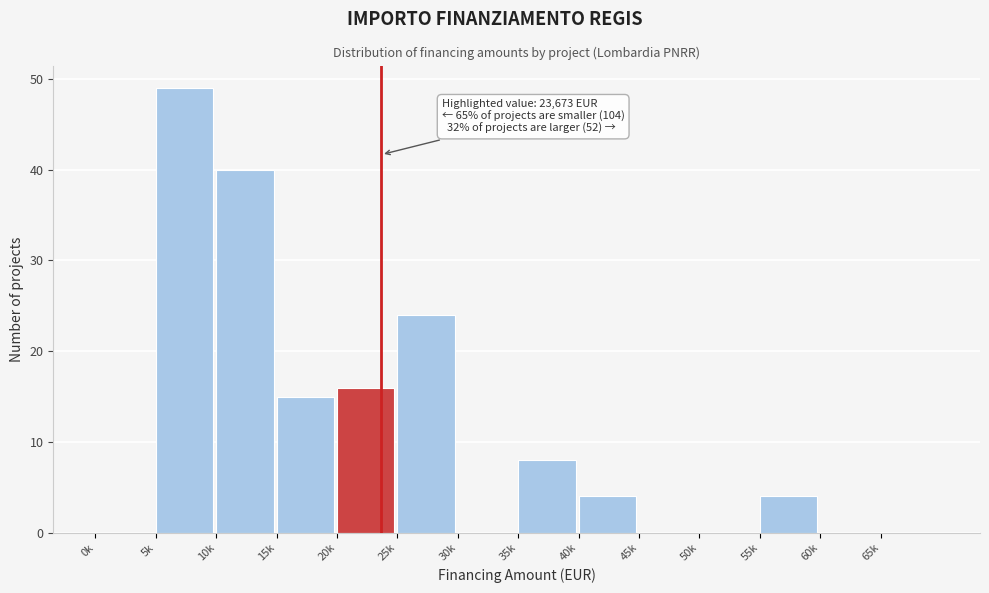

Reading left to right, list all the values displayed in this chart.

0k=0	5k=49	10k=40	15k=15	20k=16	25k=24	30k=0	35k=8	40k=4	45k=0	50k=0	55k=4	60k=0	65k=0